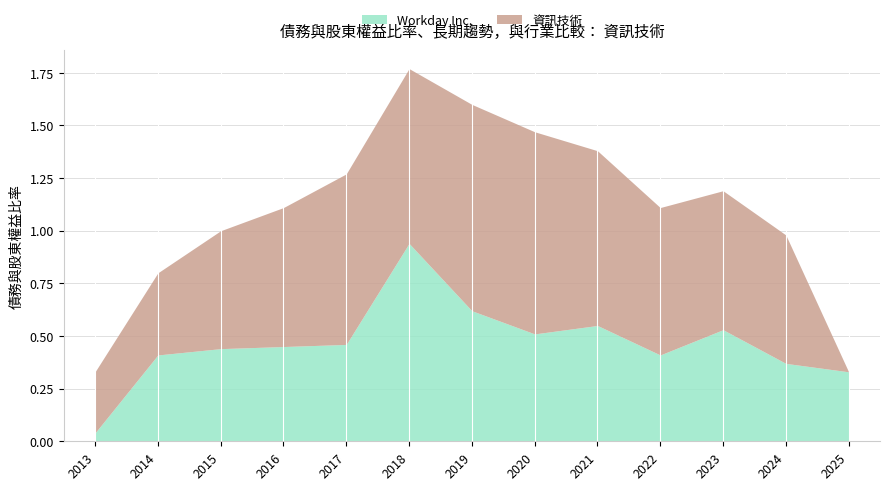

What is the sum of all 資訊技術 values?

8.3